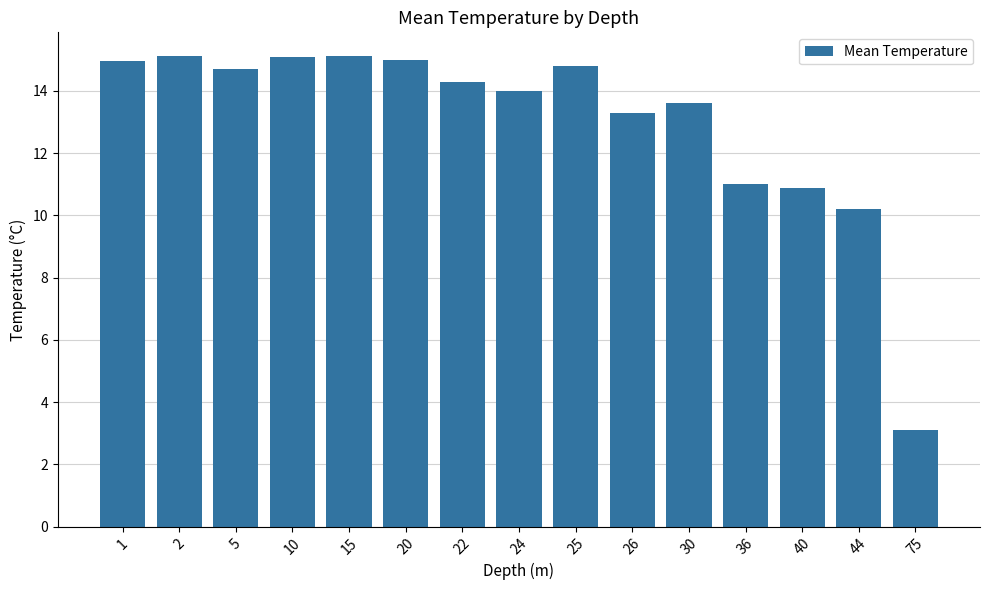

What is the value of the 4th bar from the left?

15.1